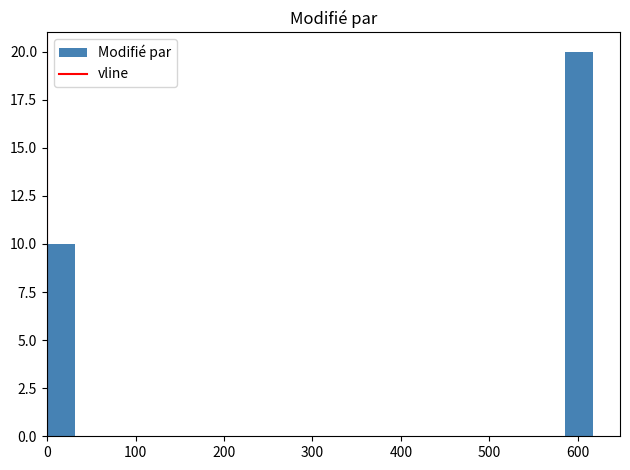

Read against the x-axis, roughly where is the centre of the tallest bar?

600